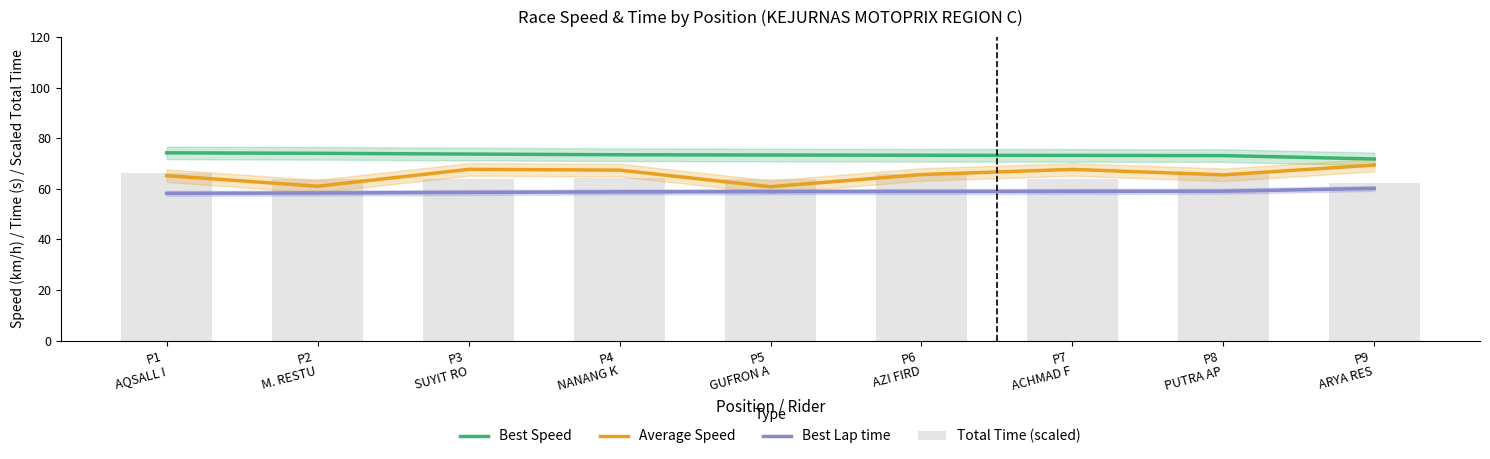

The value of Average Speed at P3
SUYIT RO is 67.7. True or false?

True